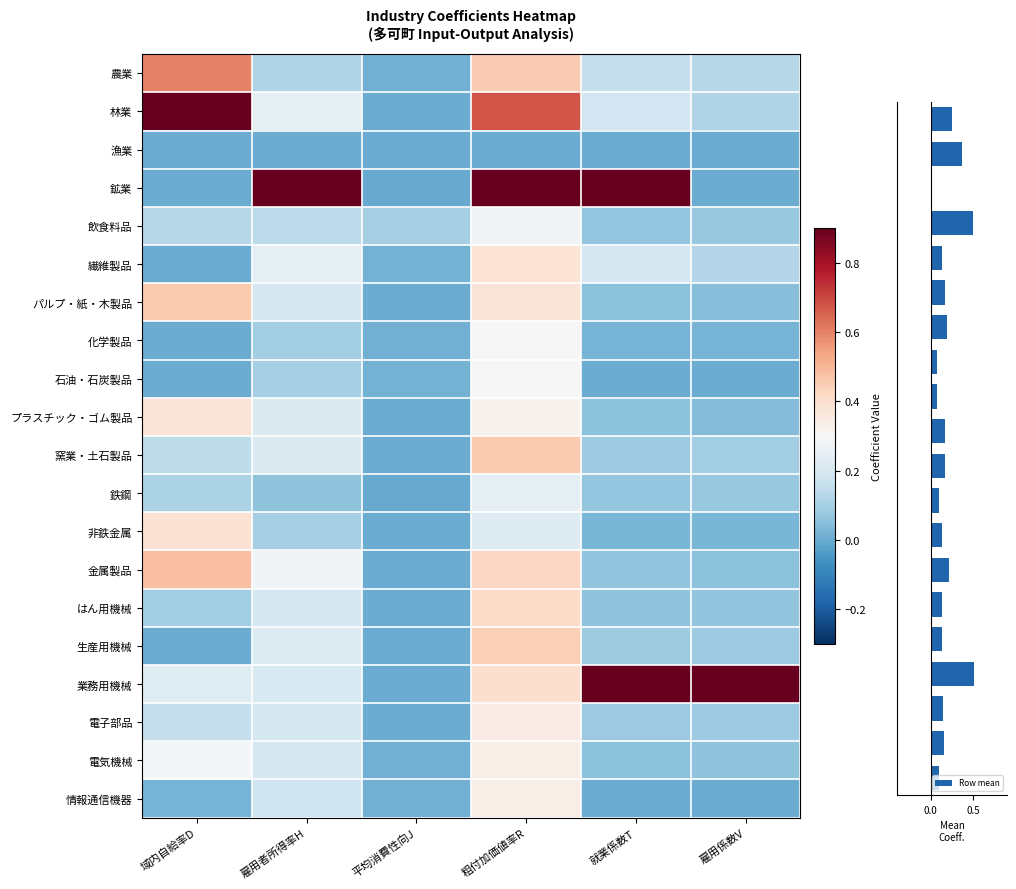

How many 漁業 values are between 0 and 1?

6